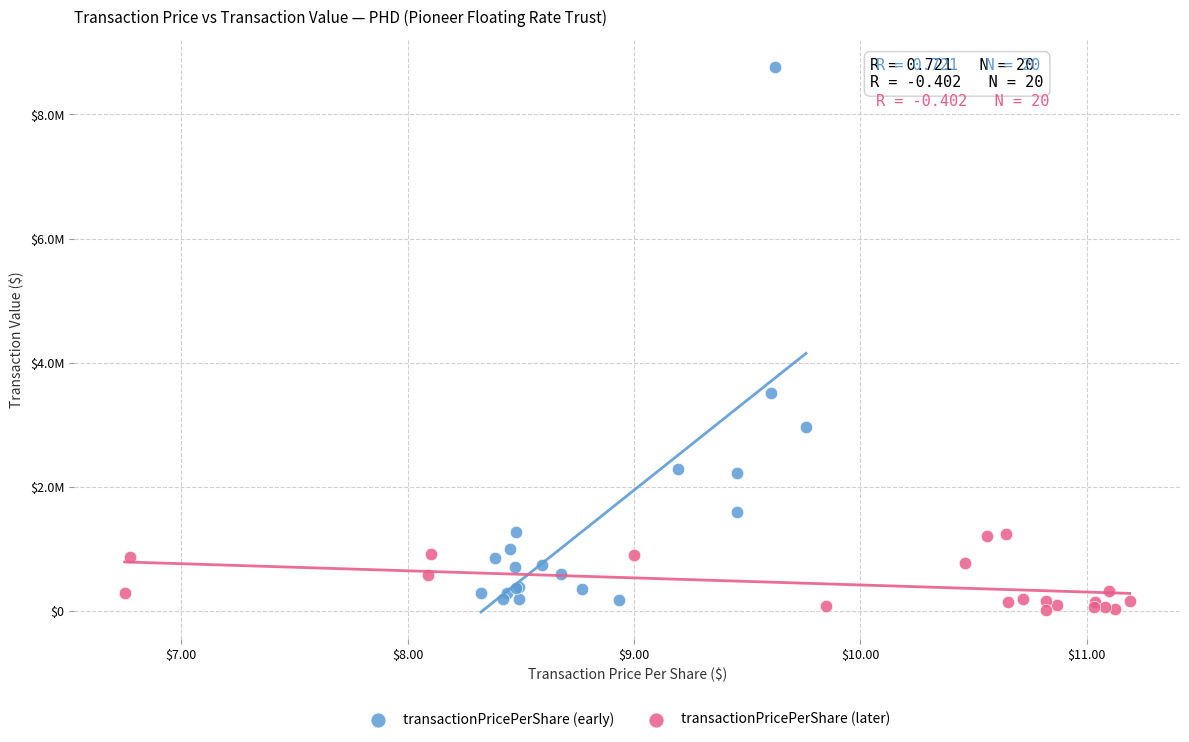

Which series reaches the minimum Y coordinate?

transactionPricePerShare (later)